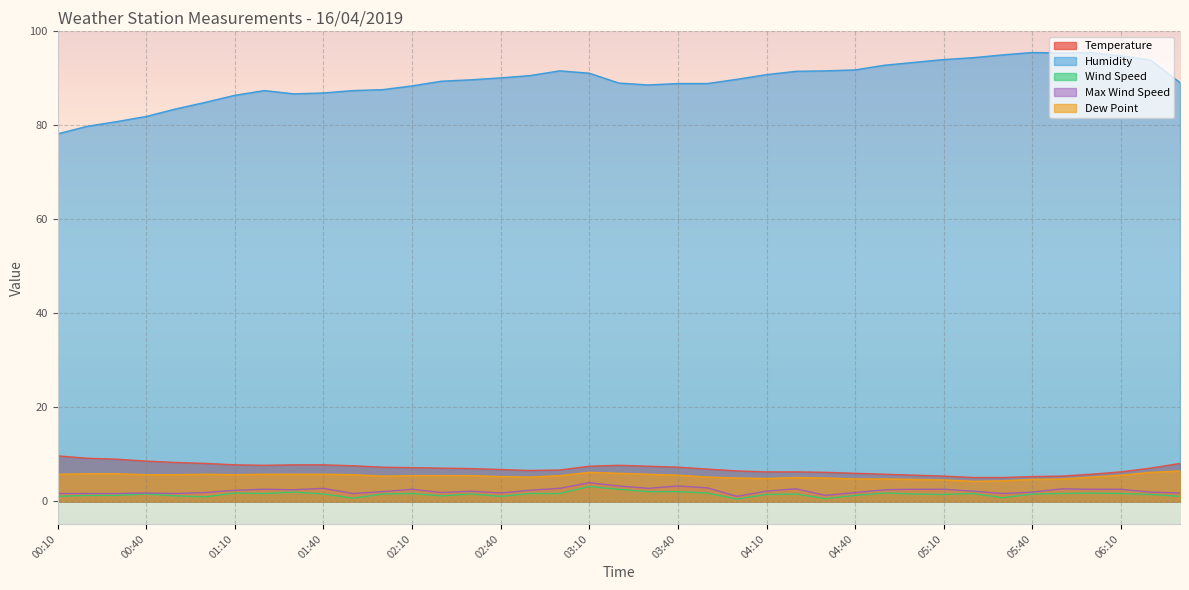

Reading right to left, transcribe all the data shown in this chart.

Temperature: 8.1	7.1	6.3	5.8	5.4	5.3	5.1	5.1	5.4	5.6	5.8	6.0	6.2	6.3	6.3	6.5	6.9	7.3	7.5	7.7	7.5	6.7	6.6	6.8	7.0	7.1	7.2	7.3	7.6	7.8	7.8	7.7	7.8	8.1	8.3	8.6	9.0	9.2	9.7
Humidity: 89.1	93.9	94.8	95.5	95.4	95.5	95.0	94.4	94.0	93.4	92.8	91.8	91.6	91.5	90.8	89.8	88.9	88.9	88.6	89.0	91.1	91.6	90.6	90.1	89.7	89.4	88.4	87.6	87.4	86.9	86.7	87.4	86.4	84.9	83.5	81.9	80.8	79.8	78.2
Wind Speed: 1.1	1.5	1.7	1.8	1.7	1.6	0.8	1.7	1.5	1.6	1.8	1.3	0.6	1.6	1.5	0.5	1.8	2.1	2.1	2.6	3.2	1.7	1.7	1.1	1.6	1.2	1.7	1.6	0.7	1.6	2.0	1.7	1.8	1.0	1.2	1.6	1.3	1.3	1.1
Max Wind Speed: 1.8	2.0	2.6	2.6	2.7	2.0	1.7	2.2	2.6	2.6	2.5	1.9	1.3	2.7	2.2	1.1	2.9	3.3	2.8	3.3	4.0	2.8	2.4	1.8	2.2	1.9	2.6	2.1	1.7	2.8	2.5	2.6	2.4	1.9	1.7	1.8	1.7	1.7	1.7
Dew Point: 6.5	6.2	5.6	5.2	4.8	4.7	4.4	4.3	4.6	4.7	4.8	4.8	5.0	5.1	4.9	5.0	5.2	5.6	5.8	6.0	6.2	5.5	5.2	5.3	5.5	5.5	5.5	5.4	5.7	5.8	5.8	5.8	5.7	5.8	5.7	5.7	5.9	5.9	5.8